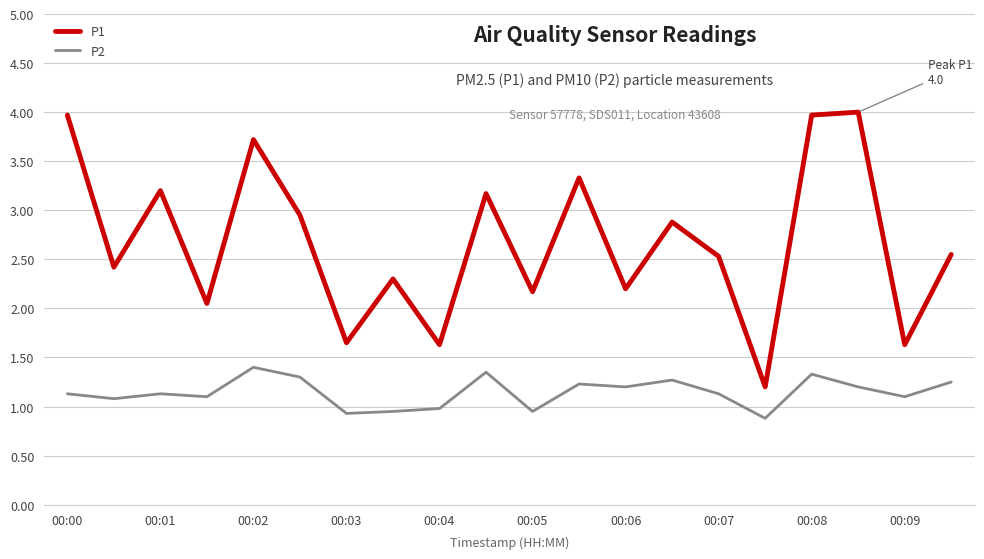

List the series in order of their overall mean, highest first.

P1, P2